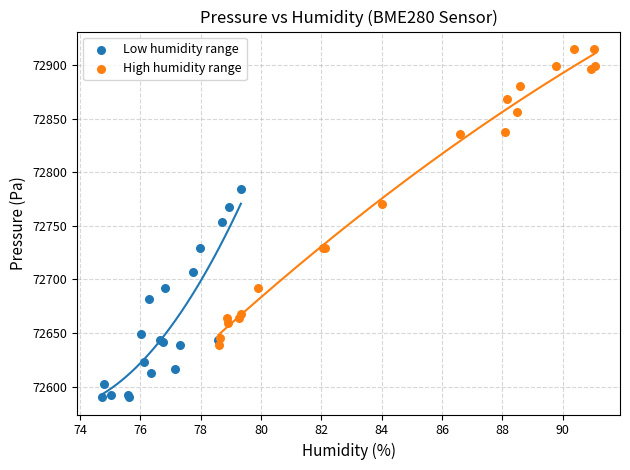

Which series has the largest Y range (max minus min)?

High humidity range